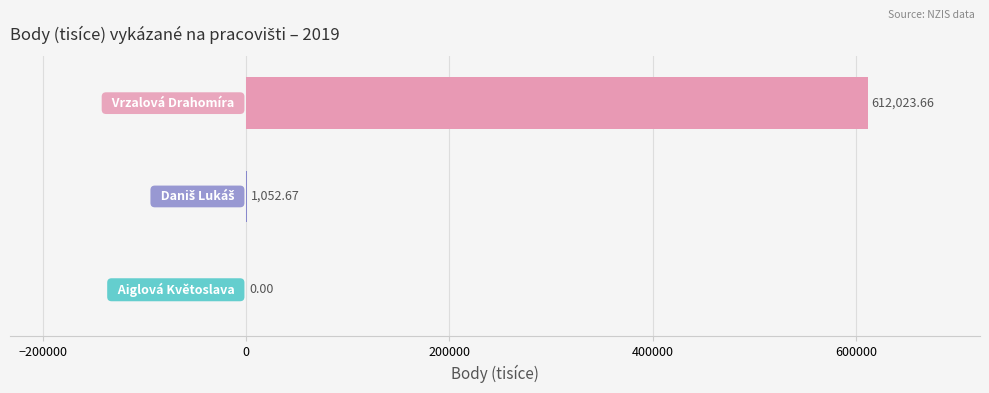

What is the sum of all values?

613076.3